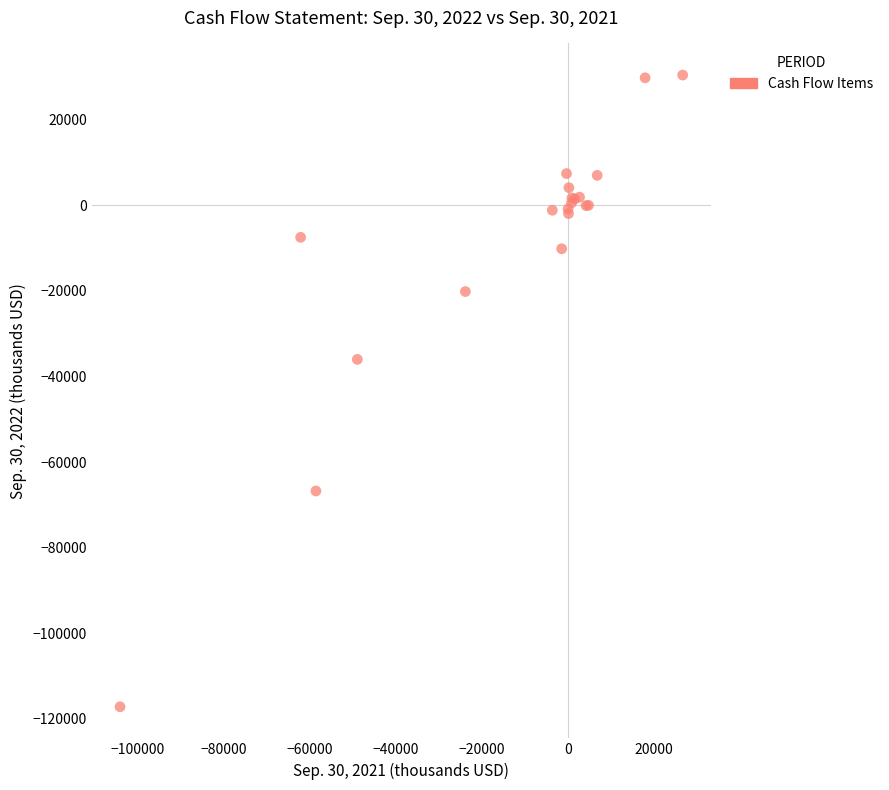

What Y value in the scatter plot is closest to -43349?

-35984